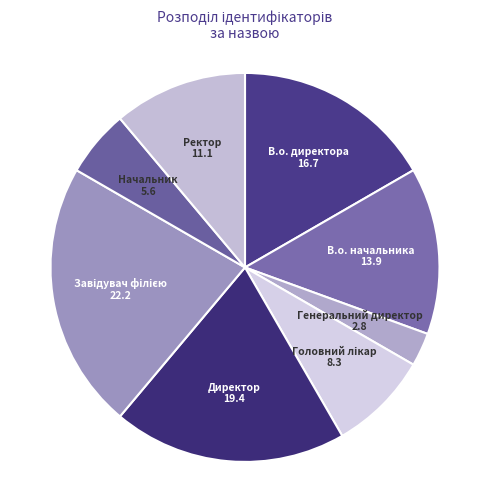

Is the sum of Ректор and Директор greater than half?

No